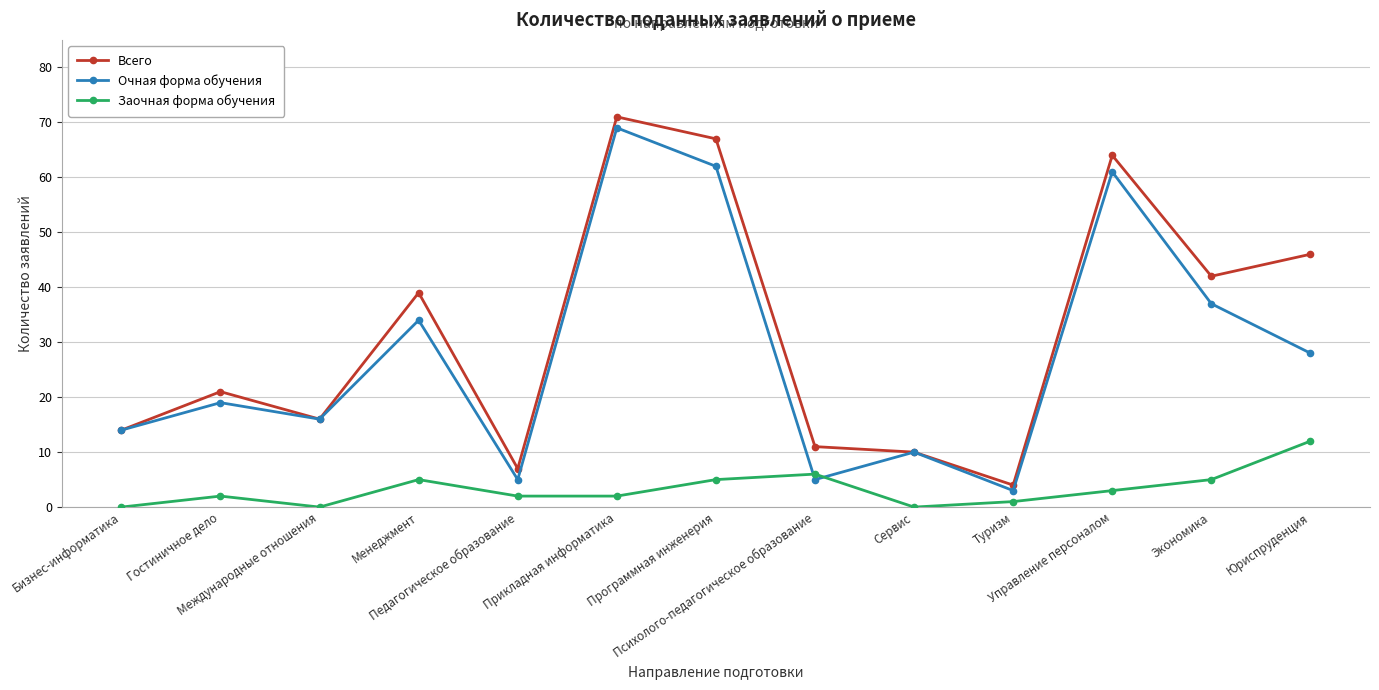

Where is Всего nearest to the value 37?

Менеджмент